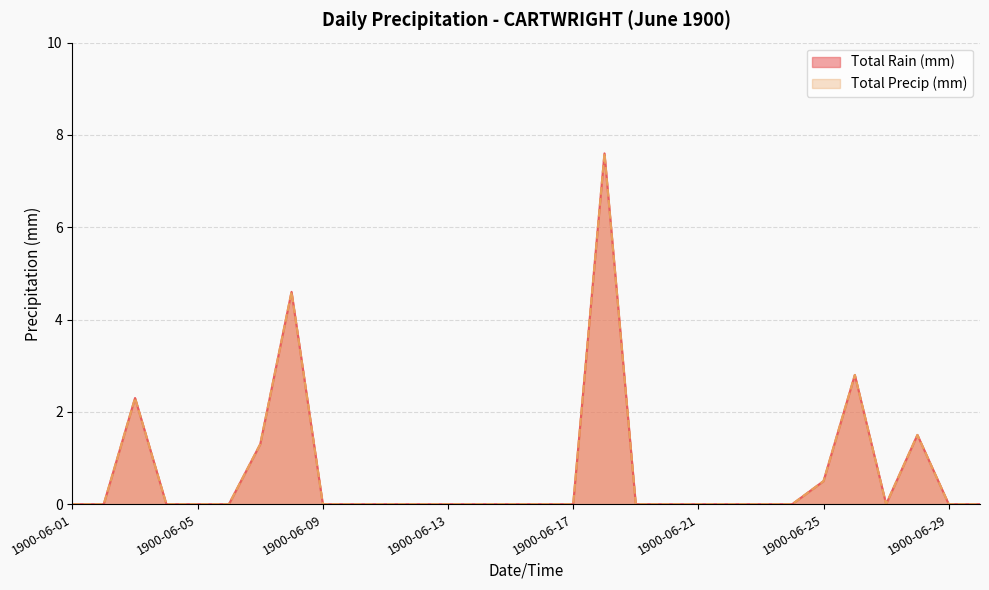

Is it true that Total Rain (mm) equals 0.0 at 1900-06-16?

True